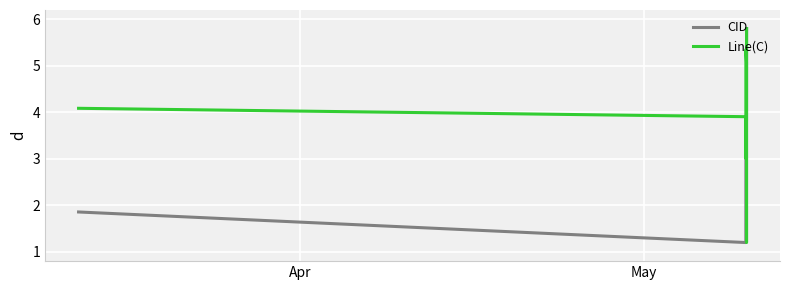

What is the minimum value shown in the chart?

1.2